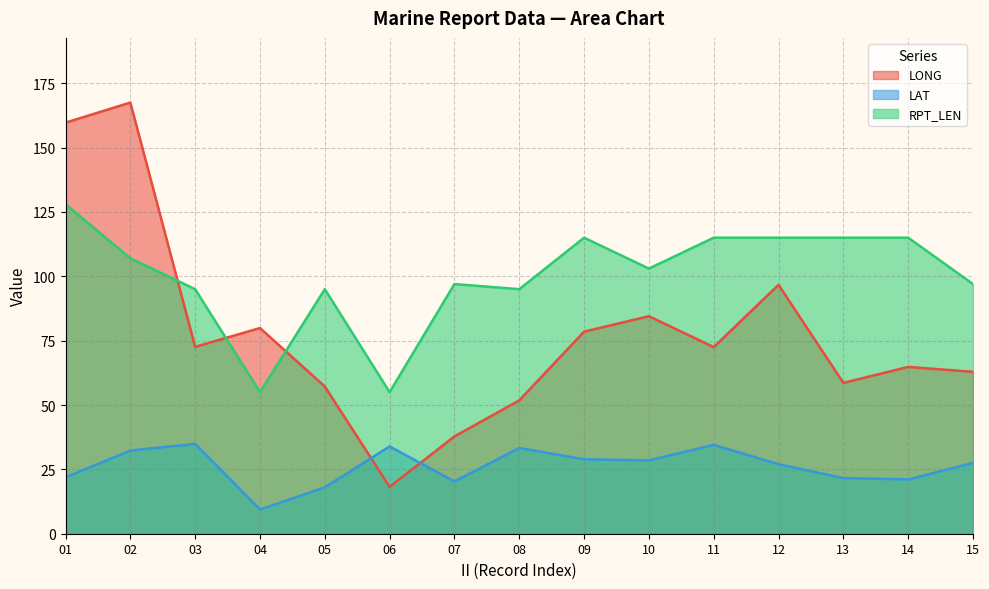

True or false: LAT has more than 0 points higher than both neighbors.

True